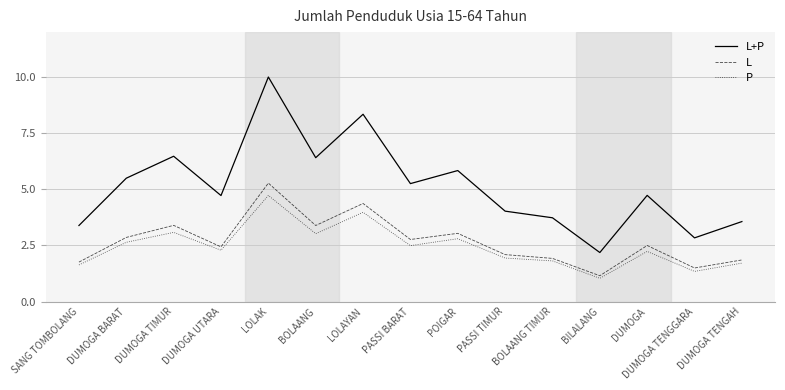

What position from the left is DUMOGA?

13